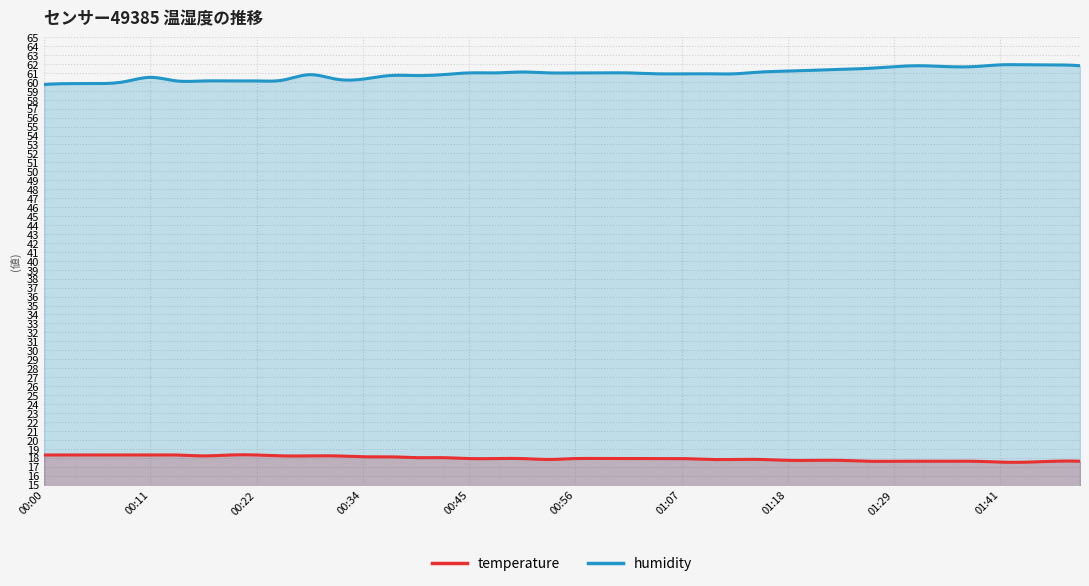

Reading right to left, extract all data points from this chart.

temperature: 17.6	17.6	17.5	17.5	17.6	17.6	17.6	17.6	17.6	17.7	17.7	17.7	17.8	17.8	17.8	17.9	17.9	17.9	17.9	17.9	17.8	17.9	17.9	17.9	18.0	18.0	18.1	18.1	18.2	18.2	18.2	18.3	18.3	18.2	18.3	18.3	18.3	18.3	18.3	18.3
humidity: 61.8	61.9	61.9	61.9	61.7	61.7	61.8	61.7	61.5	61.4	61.3	61.2	61.1	60.9	60.9	60.9	60.9	61.0	61.0	61.0	61.0	61.1	61.0	61.0	60.8	60.7	60.7	60.3	60.3	60.8	60.2	60.1	60.1	60.1	60.1	60.5	60.0	59.8	59.8	59.7